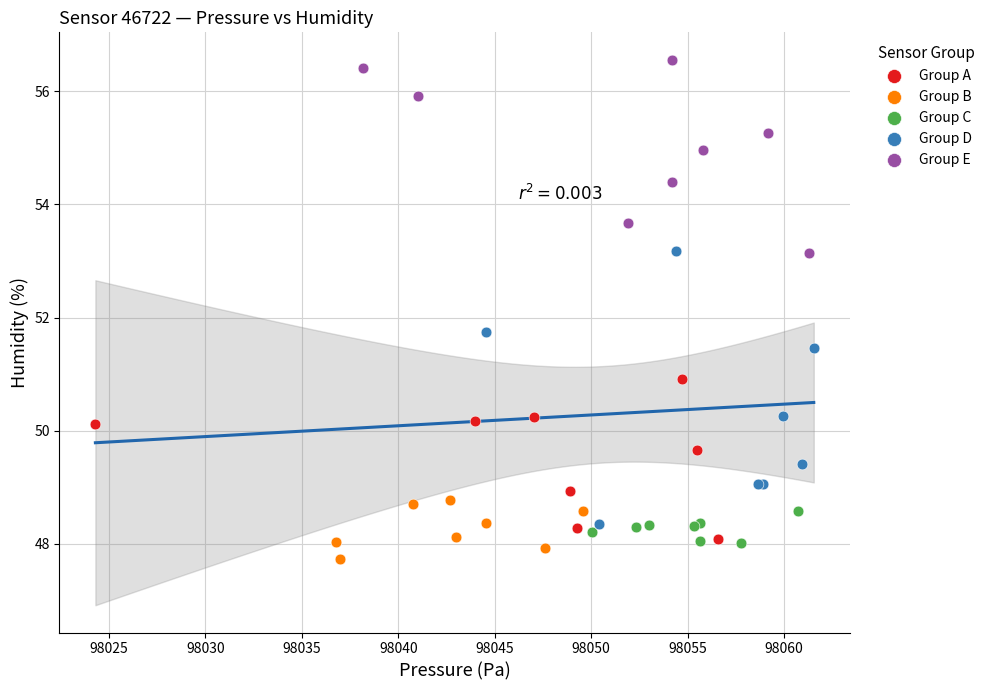

Which series has the widest spread of Y values?

Group D